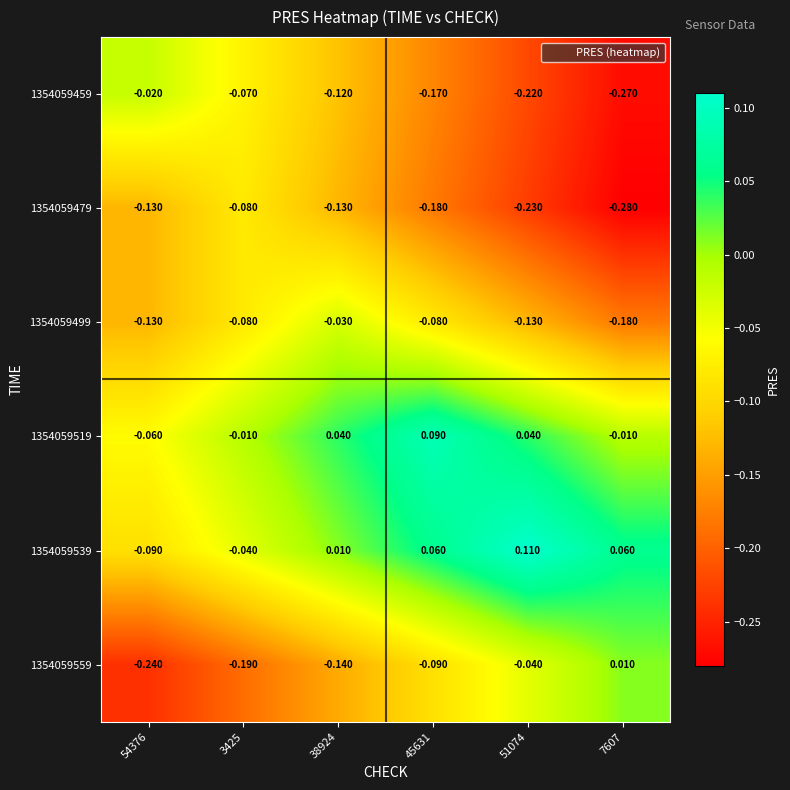

What is the total value across all series at 54376?

-0.7